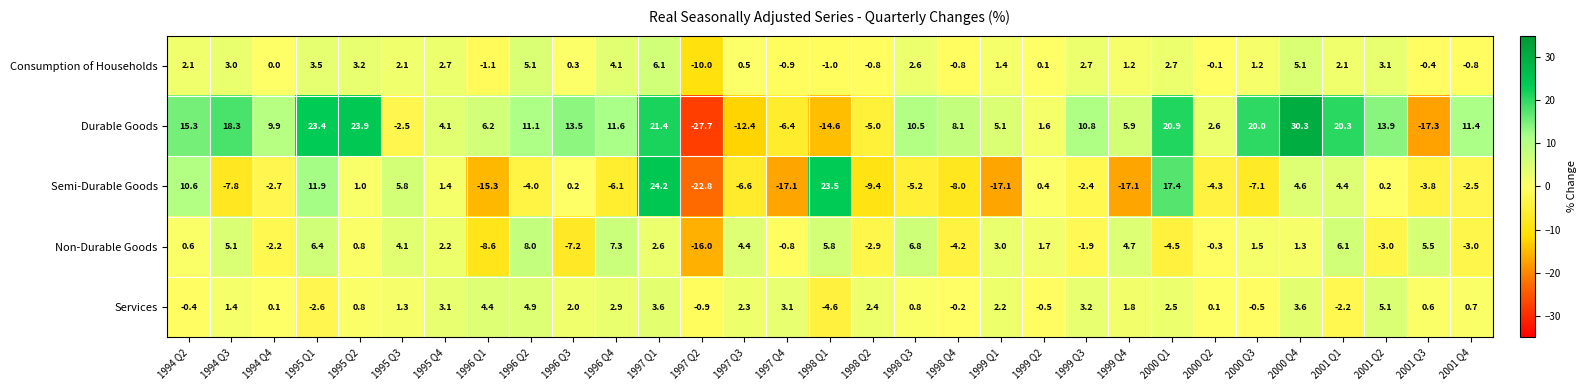

At which label is Durable Goods closest to 1?

1999 Q2